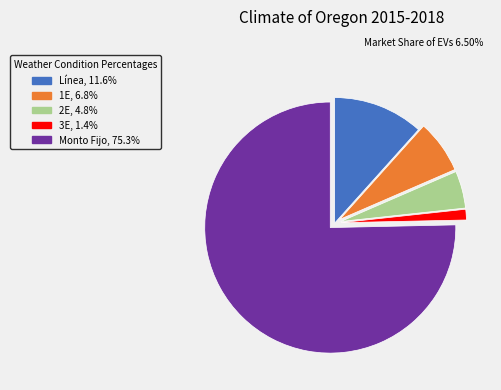

Which slice is the smallest?

3E